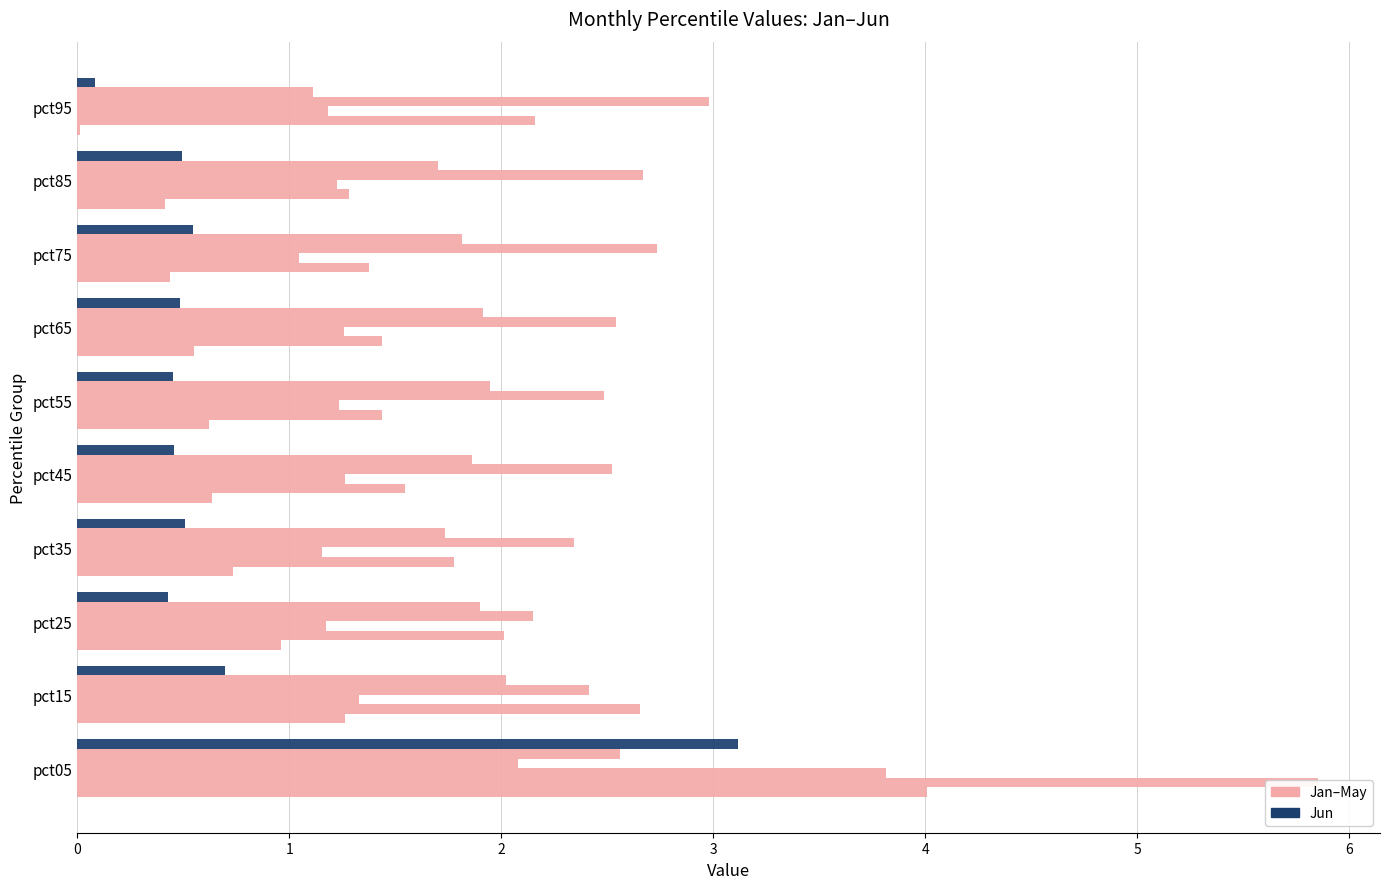

Rank the categories by Jun value from highest to lowest.

pct05, pct15, pct75, pct35, pct85, pct65, pct45, pct55, pct25, pct95